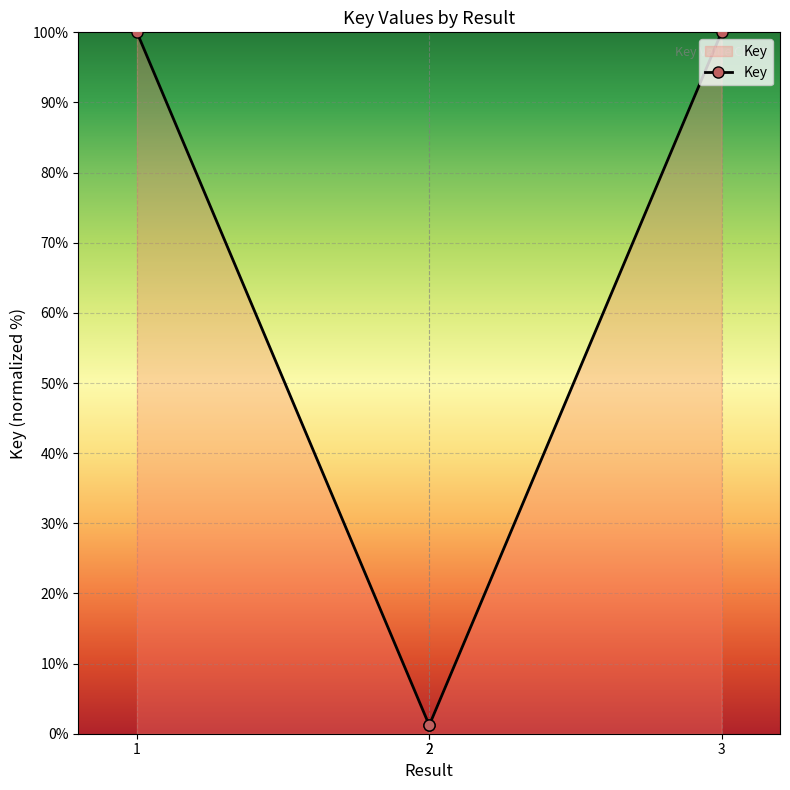

At which label does the data first exceed 99?

1